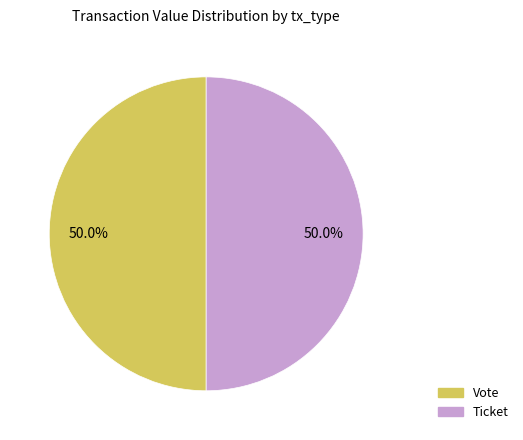

Rank the categories by value from lowest to highest.

Ticket (io_index=0), Vote (io_index=1)